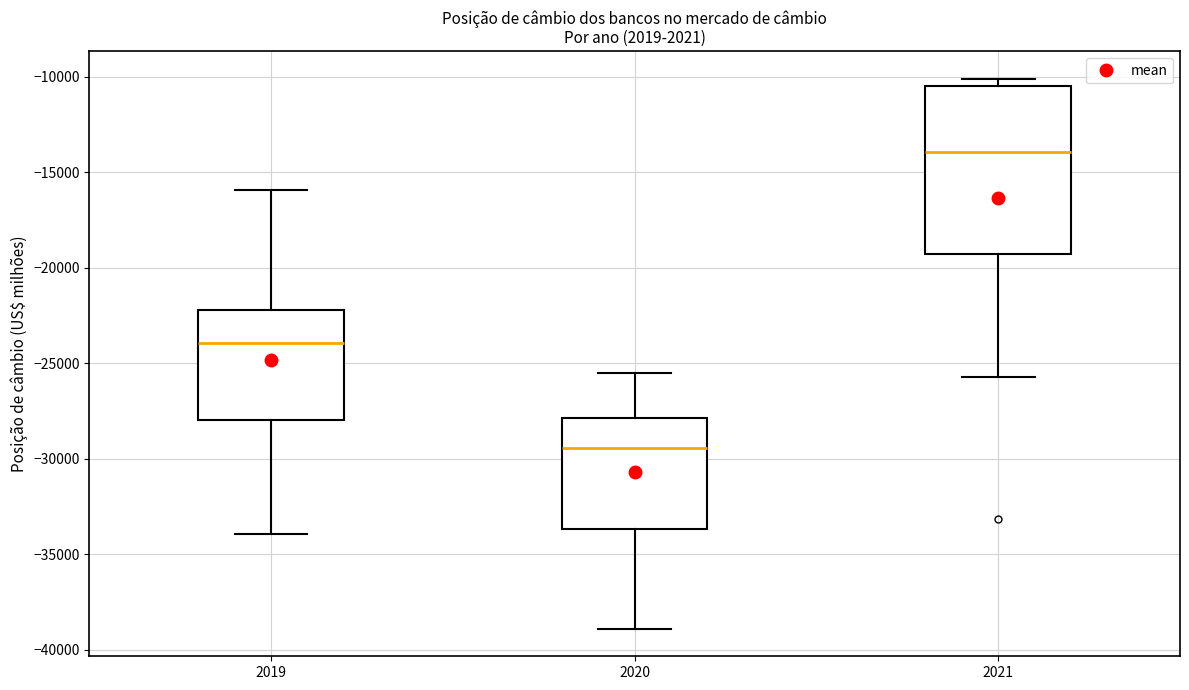

Comparing the boxes themselves (not the whiskers), which one is the tallest?

2021